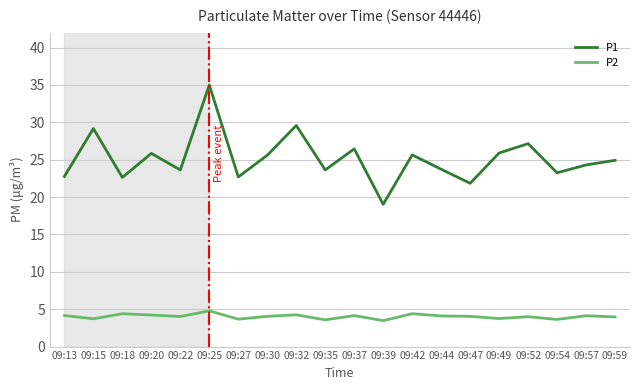

True or false: P1 and P2 cross at least once.

False